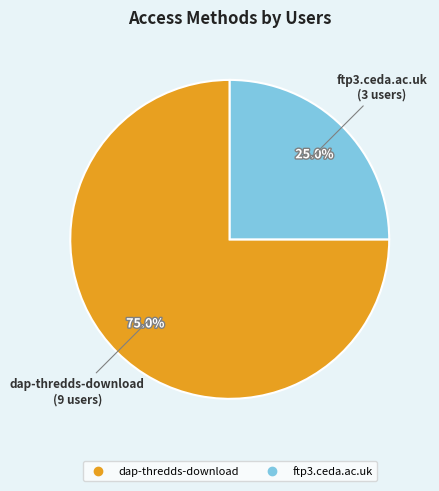

What is the largest slice in the pie chart?

dap-thredds-download